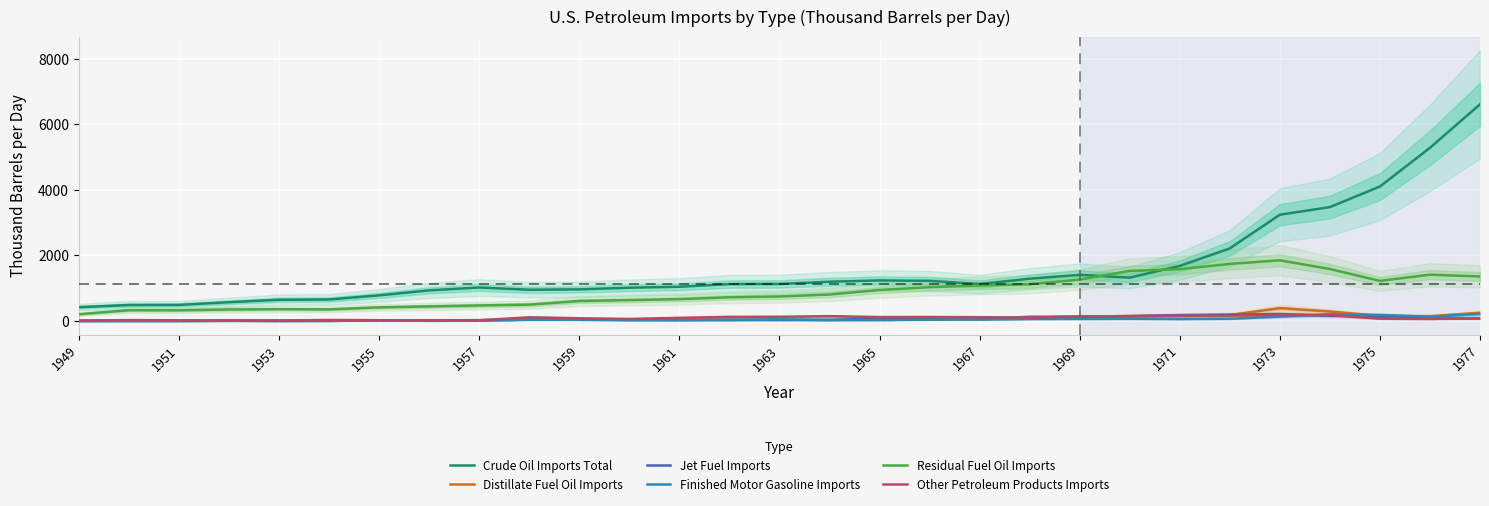

What is the difference between the maximum and minimum values in the Other Petroleum Products Imports series?

168.7